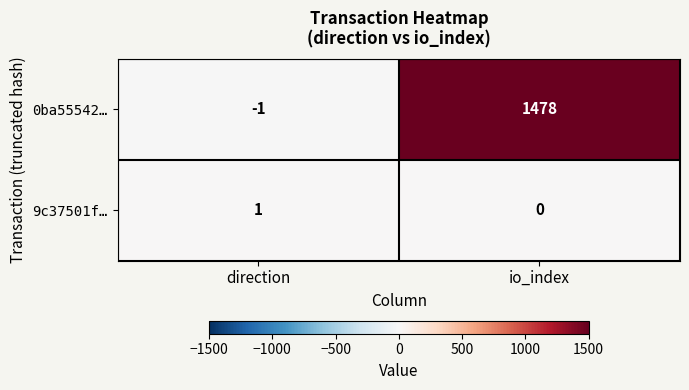

How many distinct data groups are displayed?

2